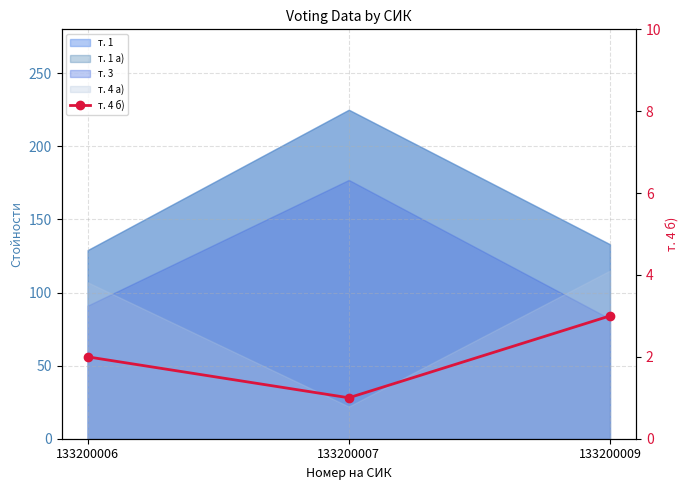

What is the change in value from 133200006 to 133200009?

+1